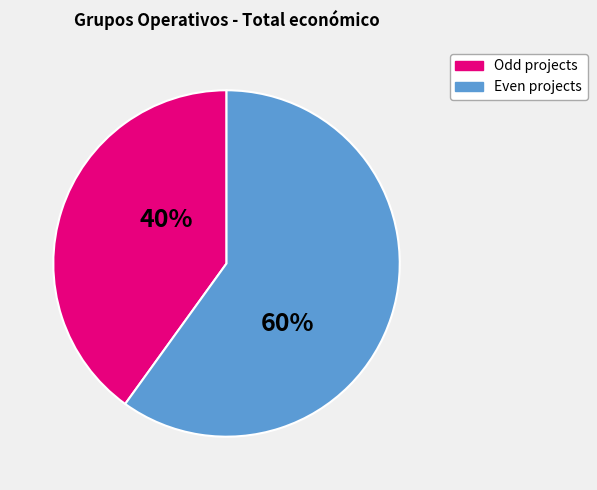

How many slices are in this pie chart?

2